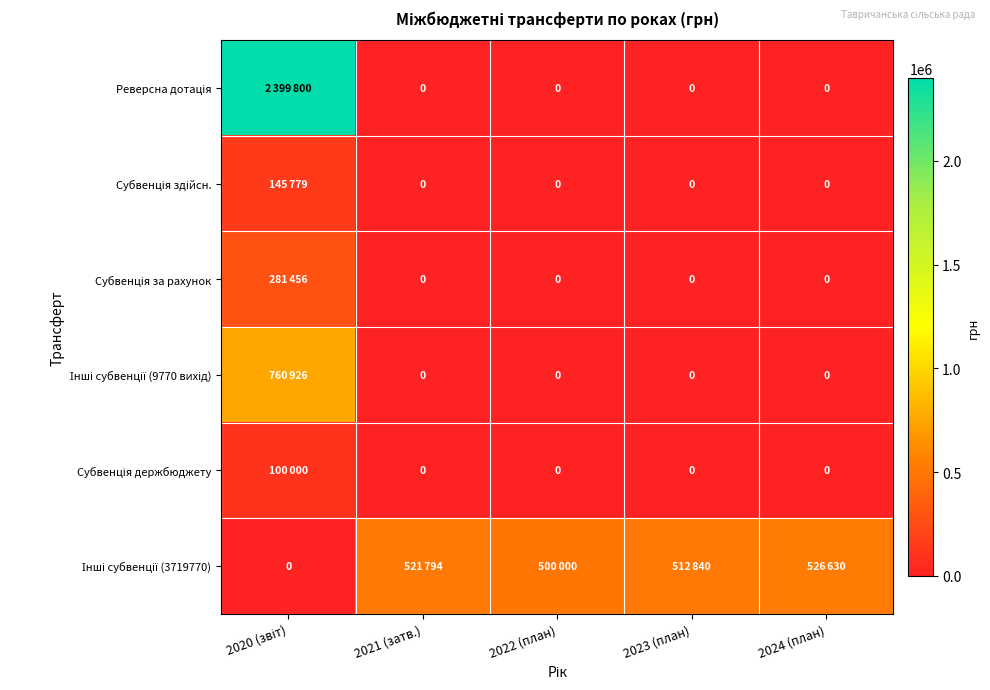

Which series has the largest total across all categories?

Реверсна дотація